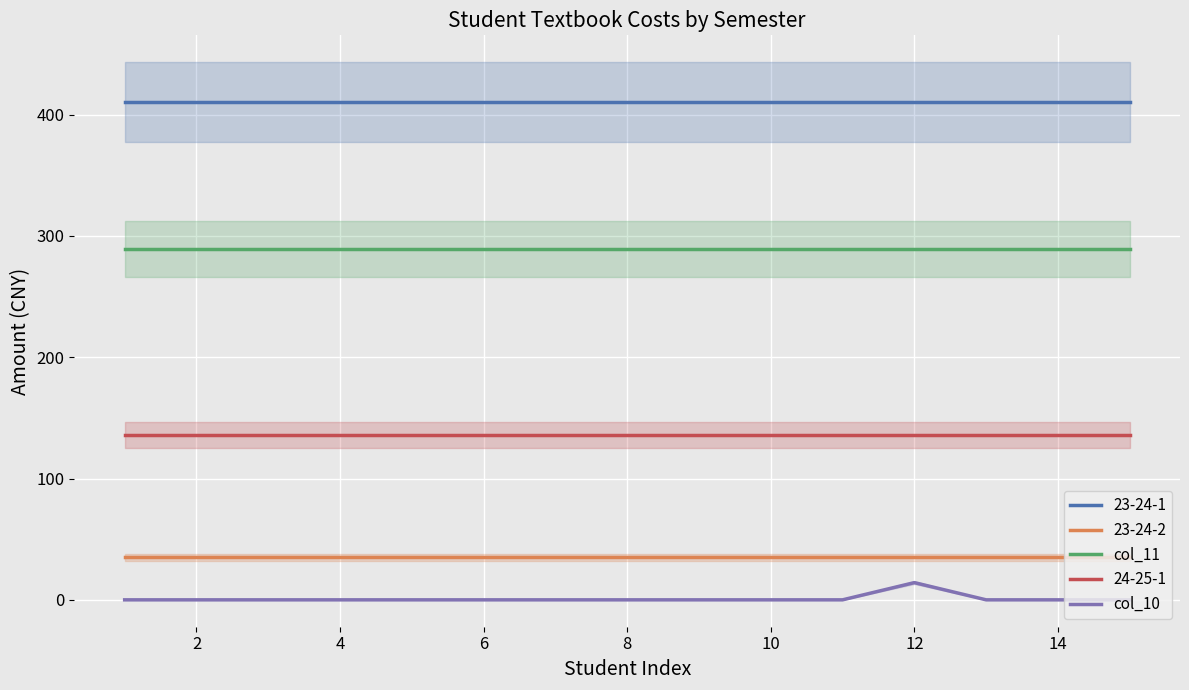

What is the maximum value for 24-25-1?

135.9